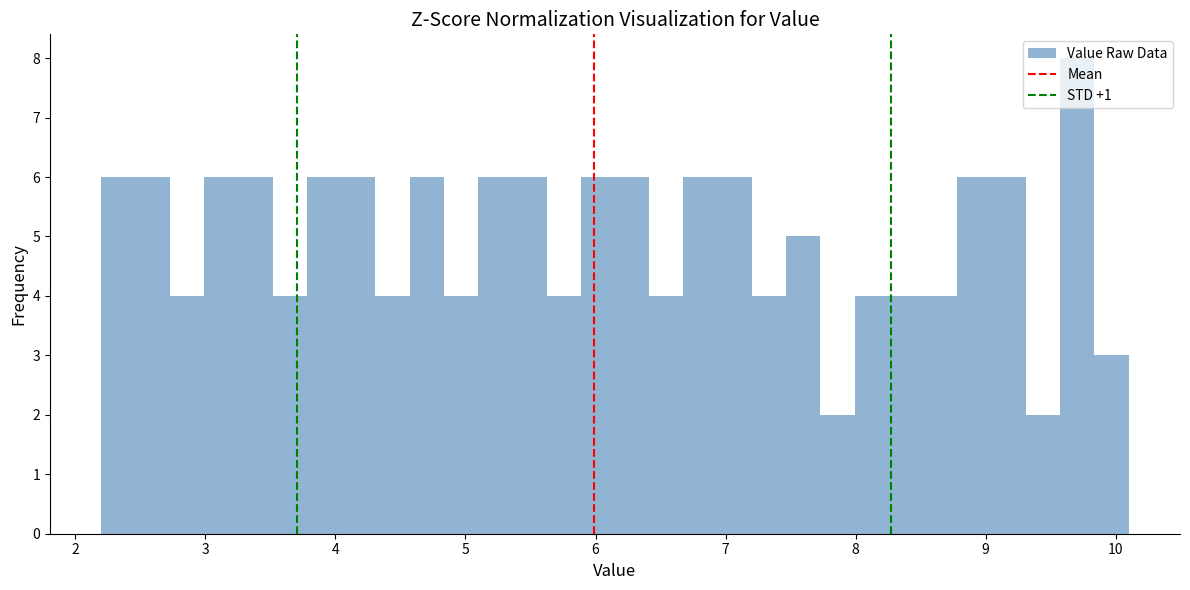

Around what value on the x-axis is the tallest bar? Give the approximate position of its centre, as read against the axis.

9.7